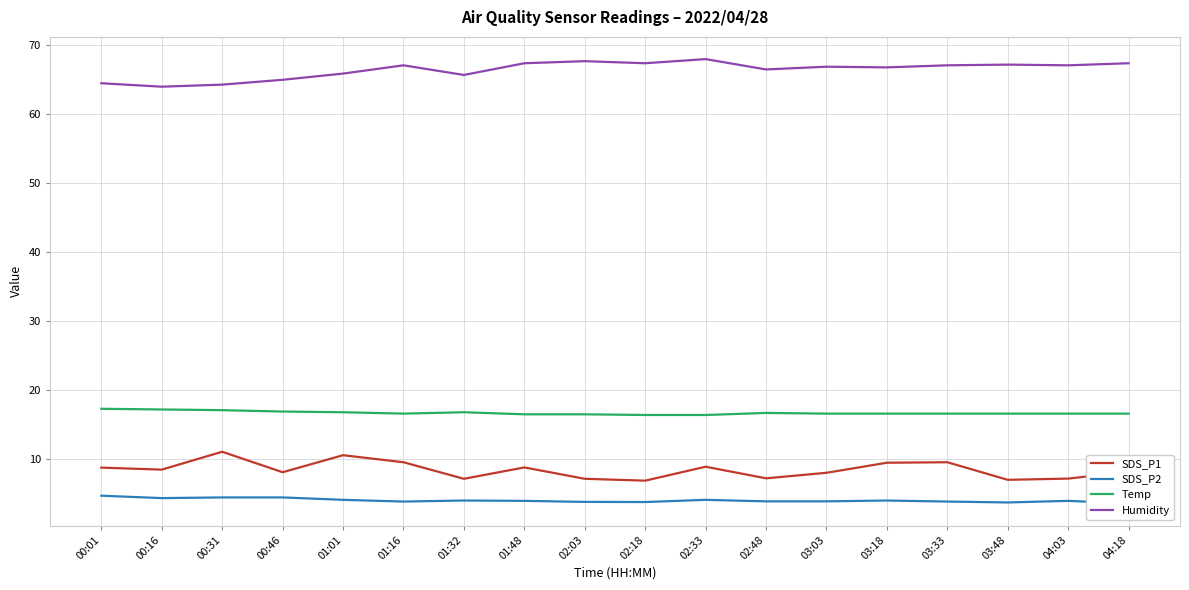

Which series has the largest total across all categories?

Humidity